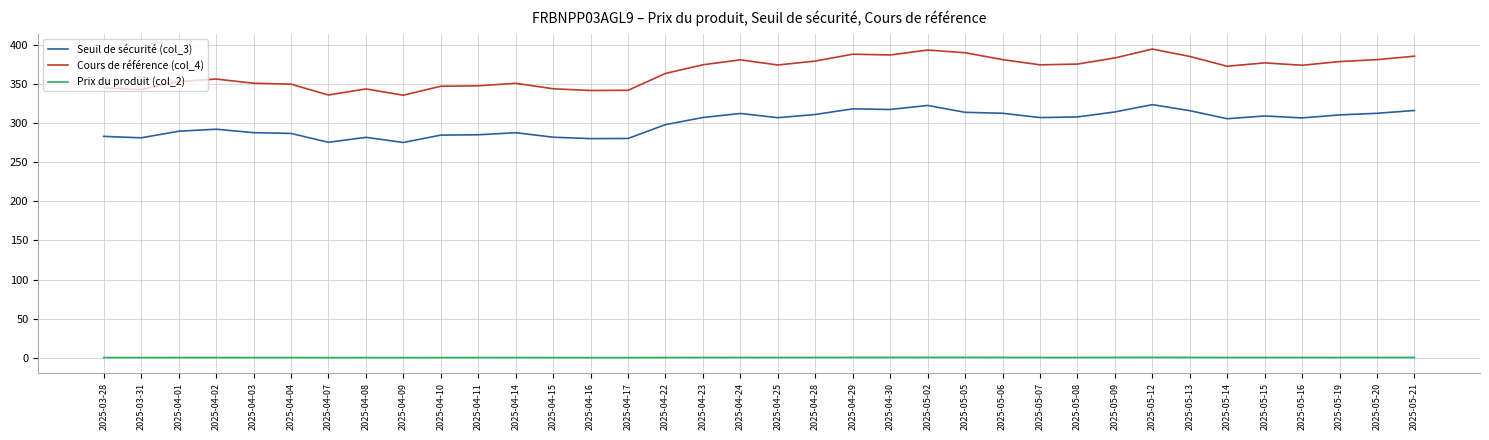

At how many categories does at least one series exceed 146?

36